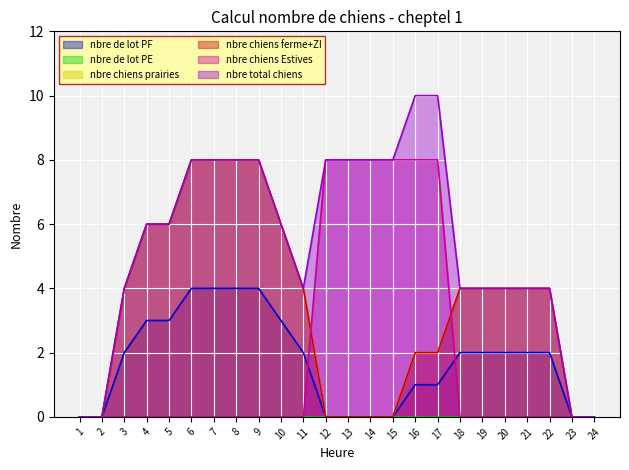

What is the sum of the nbre chiens prairies values at 14 and 6?

8